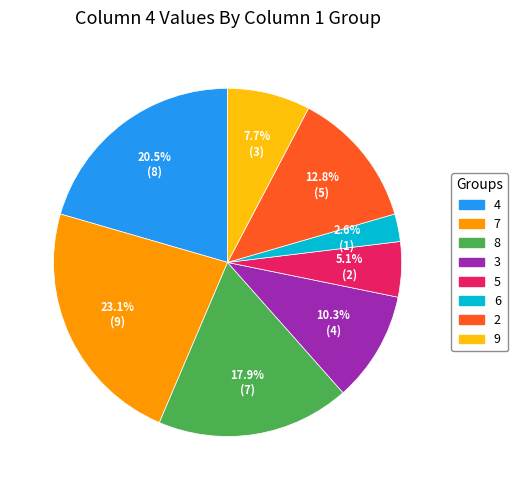

Is there any slice that represents more than half of the pie?

No